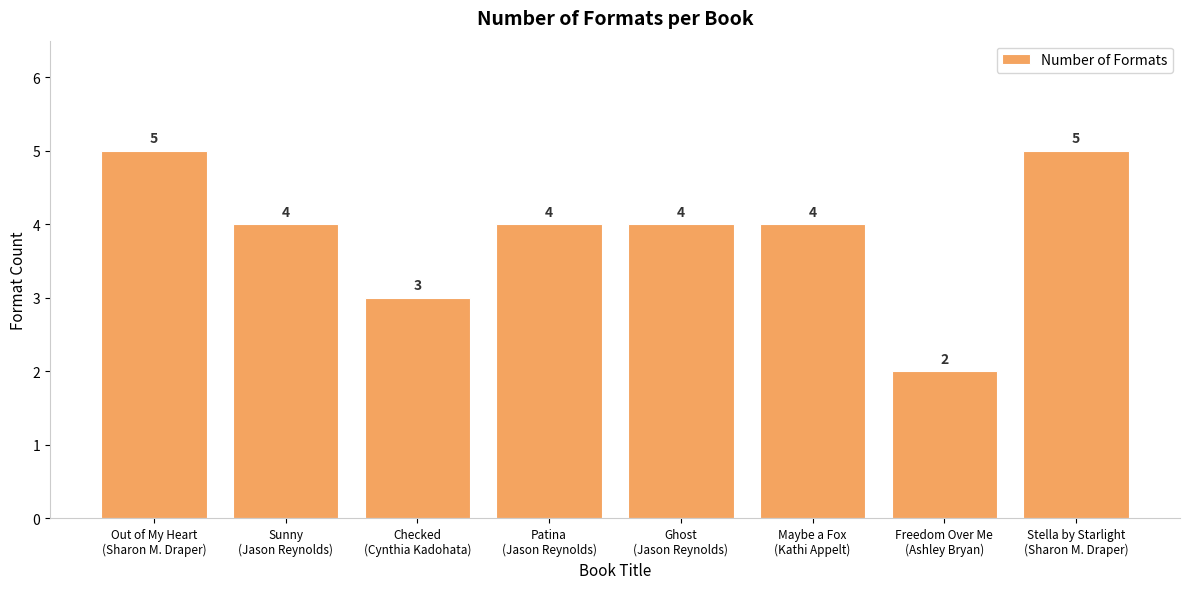

What is the maximum value shown in the chart?

5